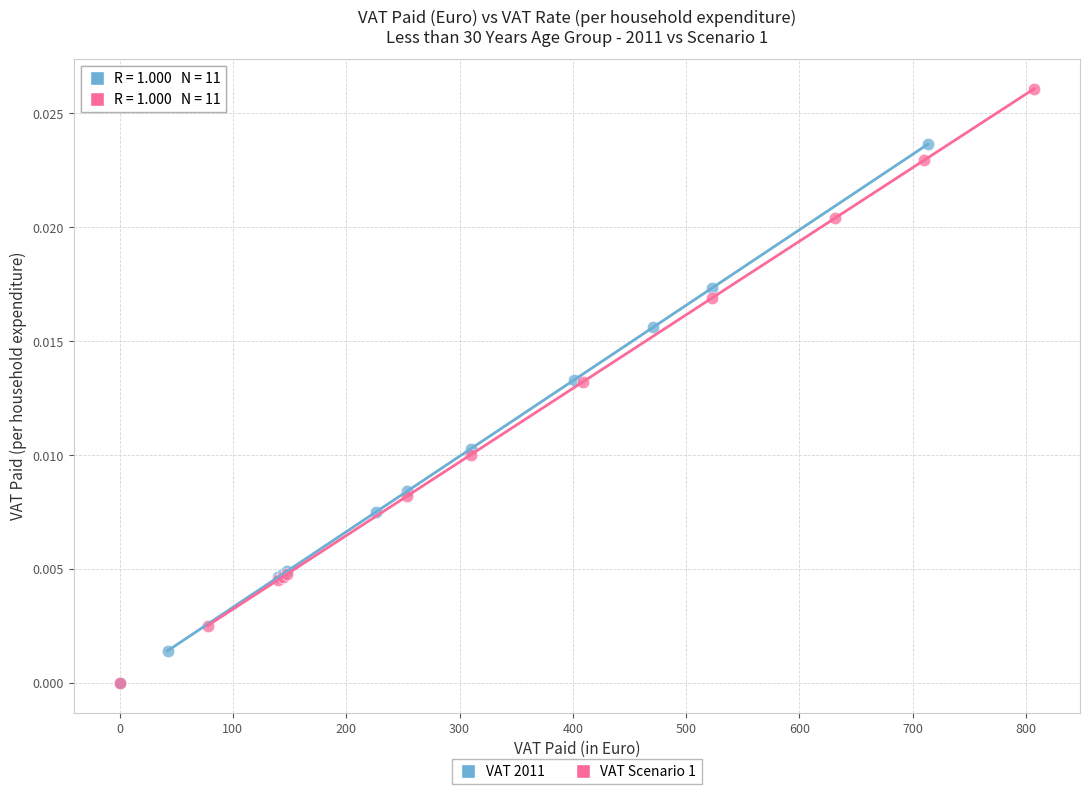

Which series reaches the maximum Y coordinate?

VAT Scenario 1